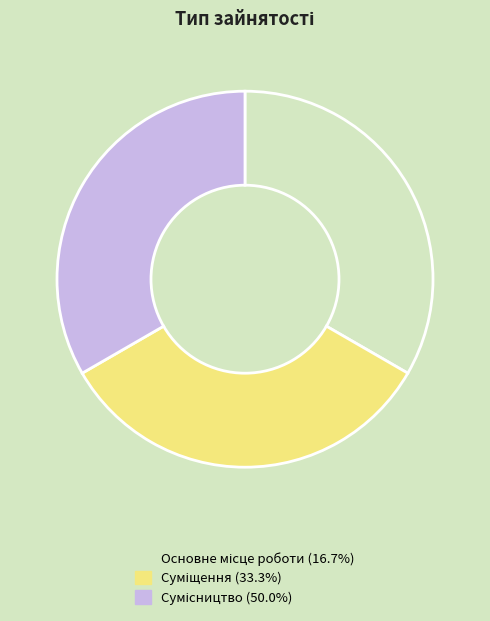

Does any single category account for the majority?

No